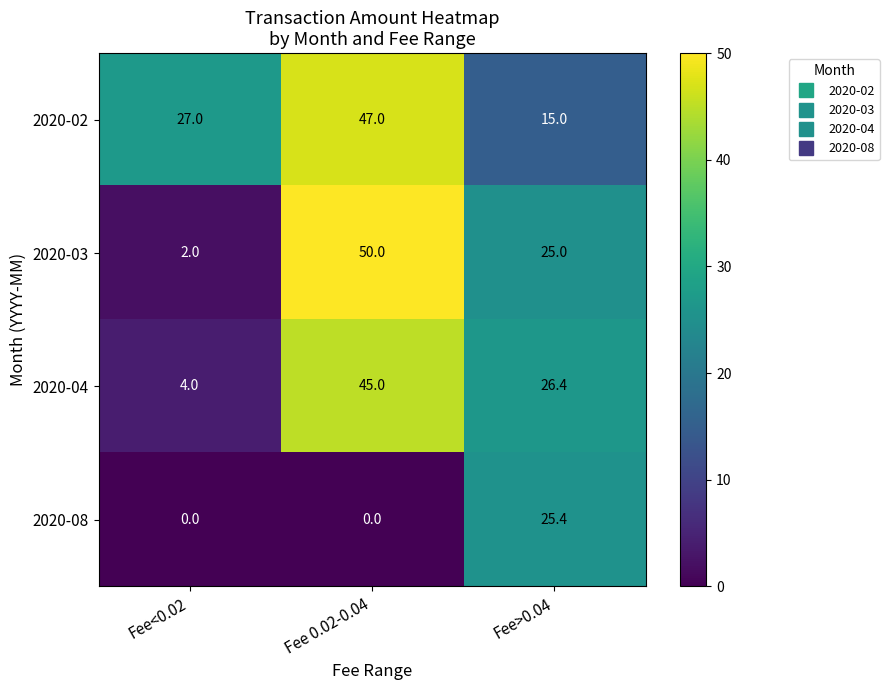

Is it true that 2020-02 equals 27.0 at Fee<0.02?

True